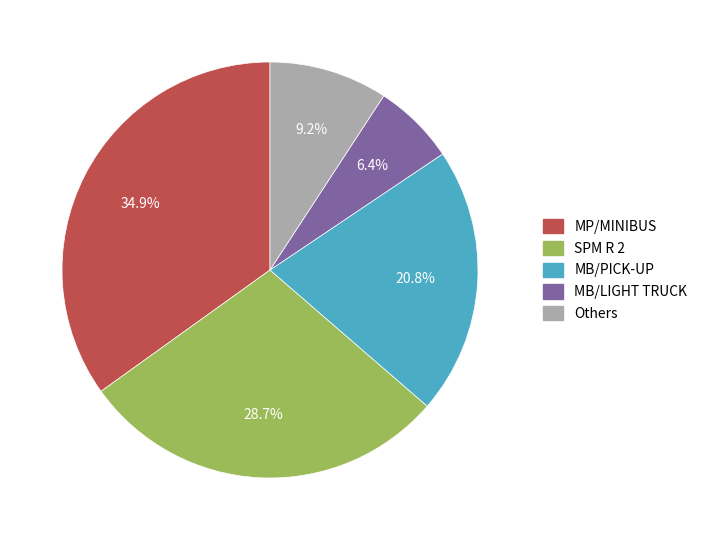

How many segments does this pie chart have?

5